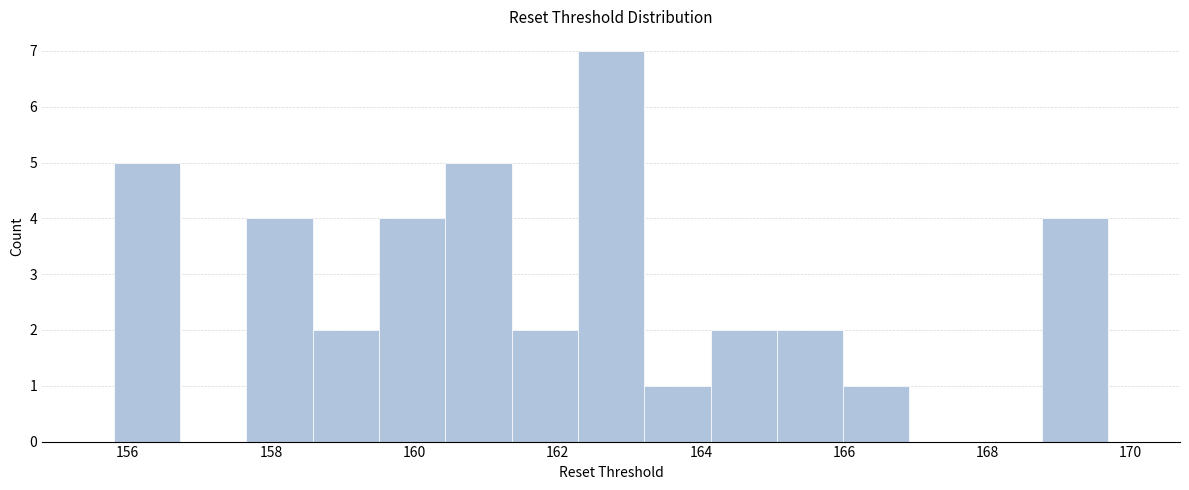

Reading left to right, transcribe this chart: for each bar, give the range it covers on the x-axis and its height. Neither the bar edges nor the heights are printed on the chart, so give them approximately, as read against the axes.

155.8 to 156.8: 5
156.8 to 157.6: 0
157.6 to 158.6: 4
158.6 to 159.6: 2
159.6 to 160.4: 4
160.4 to 161.4: 5
161.4 to 162.2: 2
162.2 to 163.2: 7
163.2 to 164.2: 1
164.2 to 165.0: 2
165.0 to 166.0: 2
166.0 to 167.0: 1
167.0 to 167.8: 0
167.8 to 168.8: 0
168.8 to 169.6: 4